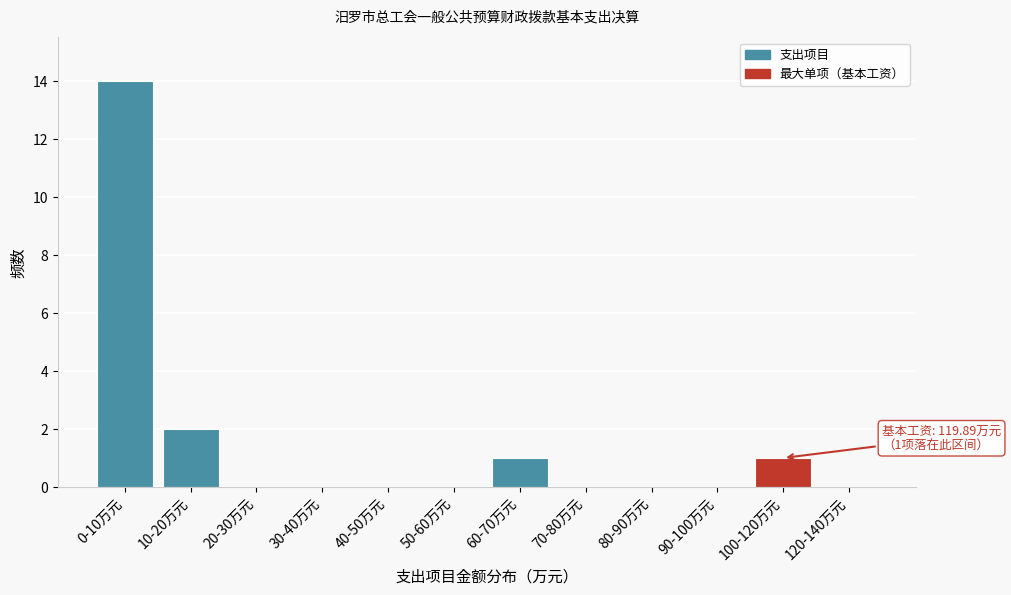

Reading left to right, transcribe all the data shown in this chart.

0-10万元=14	10-20万元=2	20-30万元=0	30-40万元=0	40-50万元=0	50-60万元=0	60-70万元=1	70-80万元=0	80-90万元=0	90-100万元=0	100-120万元=1	120-140万元=0